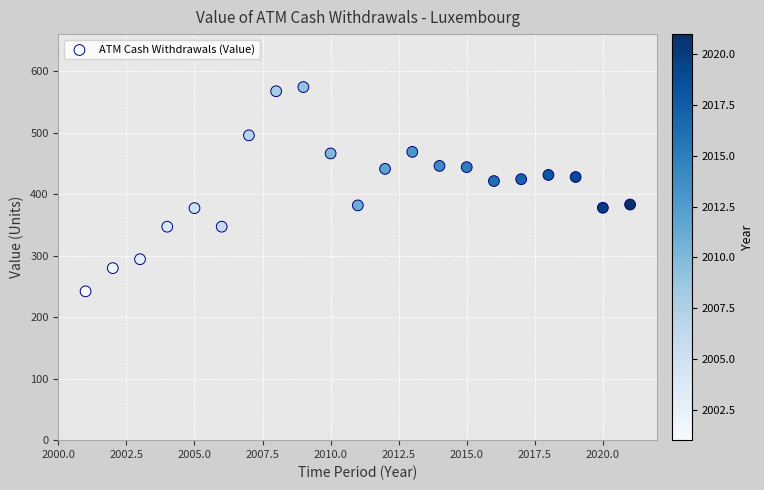

What is the range of Y values (max minus min)?

332.4